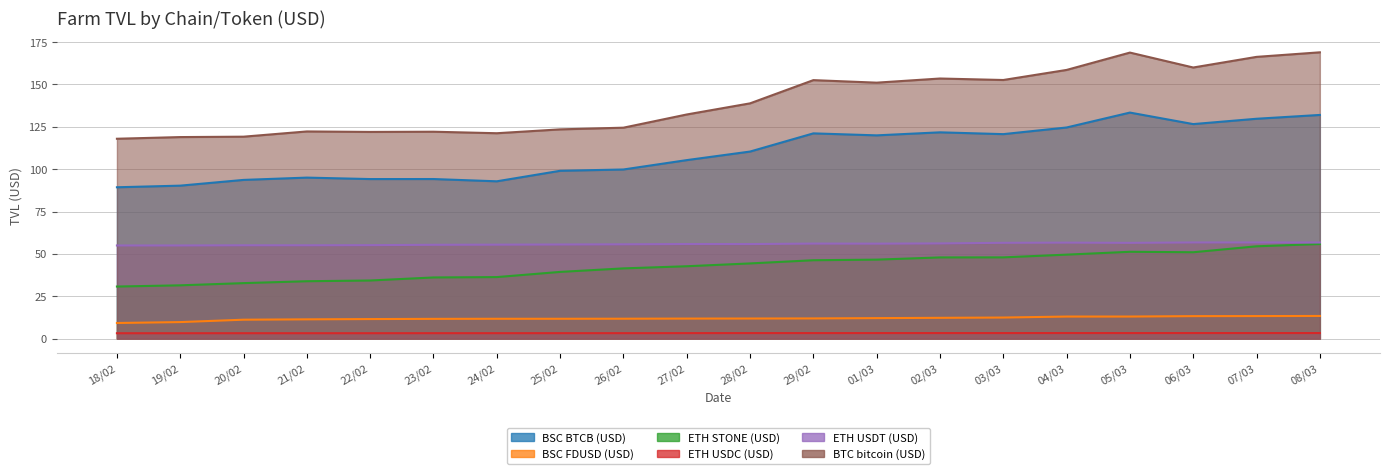

What is the maximum value for ETH USDT (USD)?

56.7